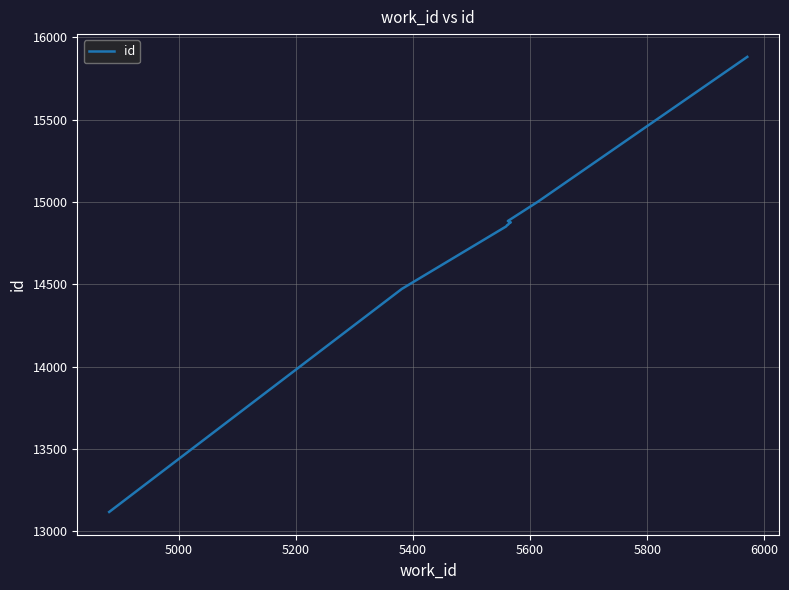

Which has a higher value, 5600 or 5800?

5800